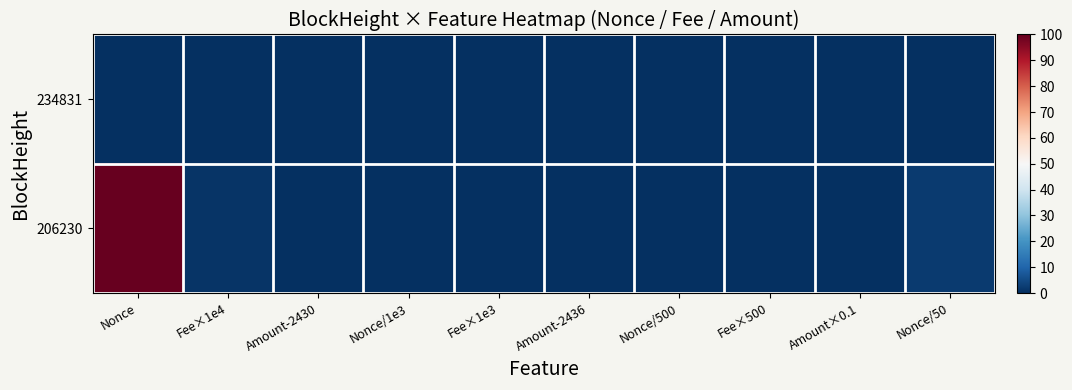

Which label corresponds to the smallest value in the chart?

Nonce